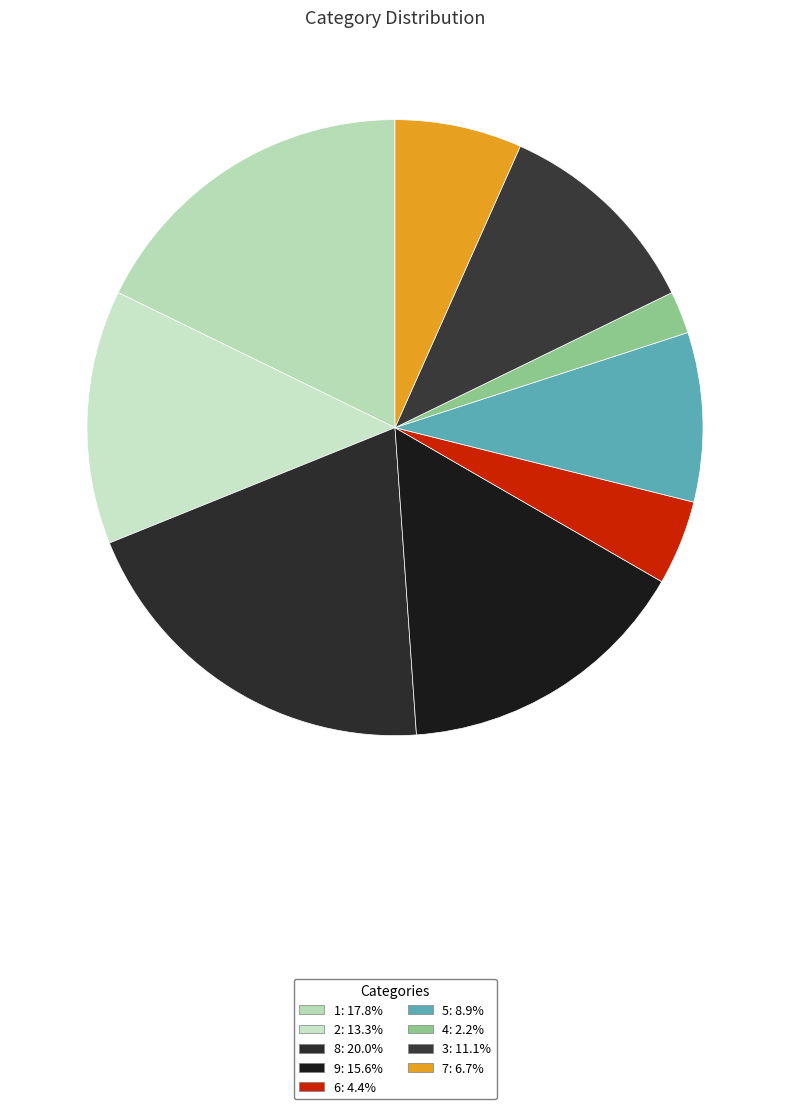

Count the number of slices in the pie.

9